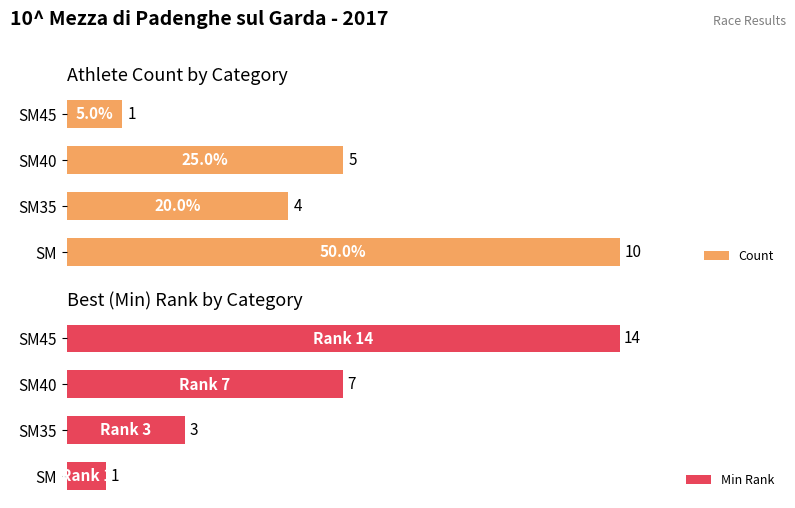

Where is Count nearest to the value 5?

SM40